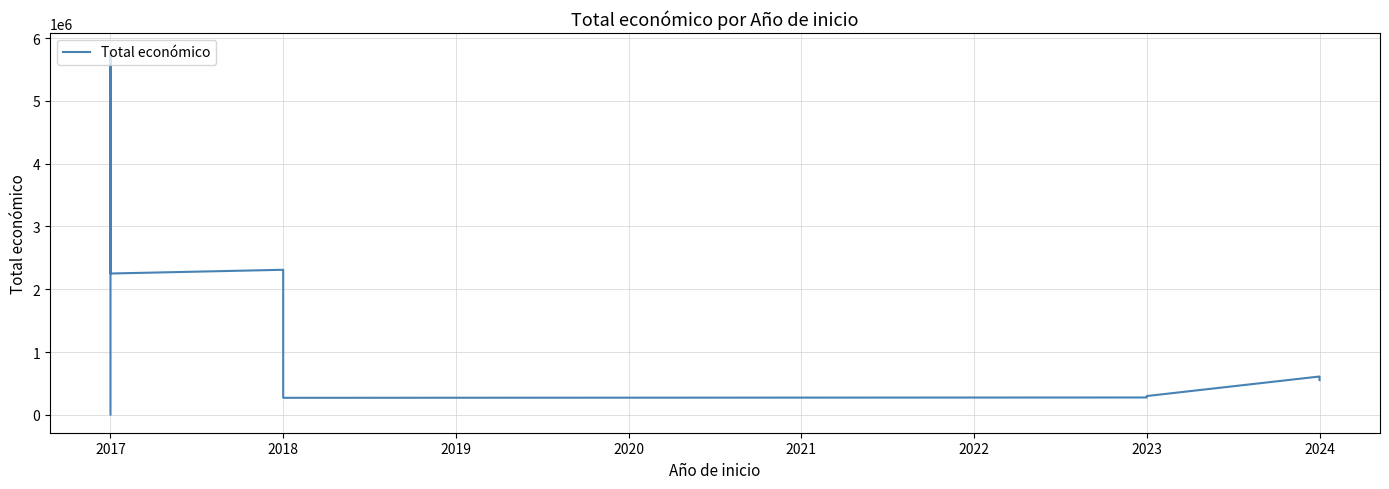

How many interior local valleys (lower than both neighbors) does the data have?

2